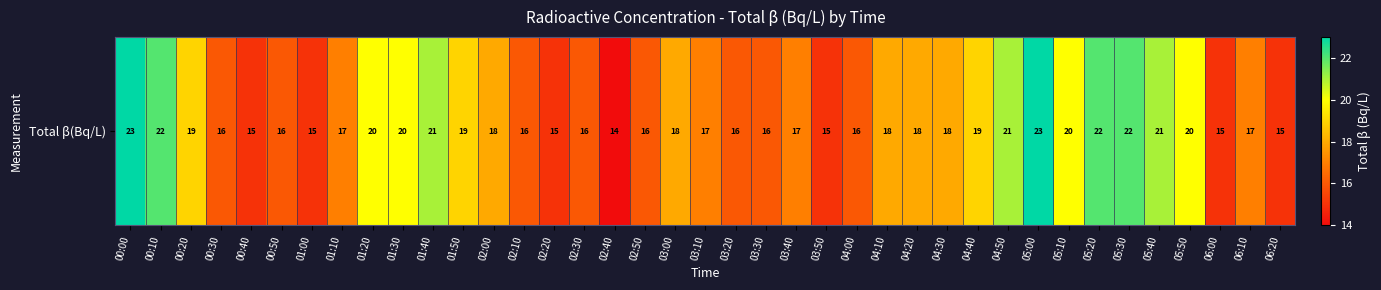

Reading left to right, what are all the values shown in this chart?

00:00=23	00:10=22	00:20=19	00:30=16	00:40=15	00:50=16	01:00=15	01:10=17	01:20=20	01:30=20	01:40=21	01:50=19	02:00=18	02:10=16	02:20=15	02:30=16	02:40=14	02:50=16	03:00=18	03:10=17	03:20=16	03:30=16	03:40=17	03:50=15	04:00=16	04:10=18	04:20=18	04:30=18	04:40=19	04:50=21	05:00=23	05:10=20	05:20=22	05:30=22	05:40=21	05:50=20	06:00=15	06:10=17	06:20=15